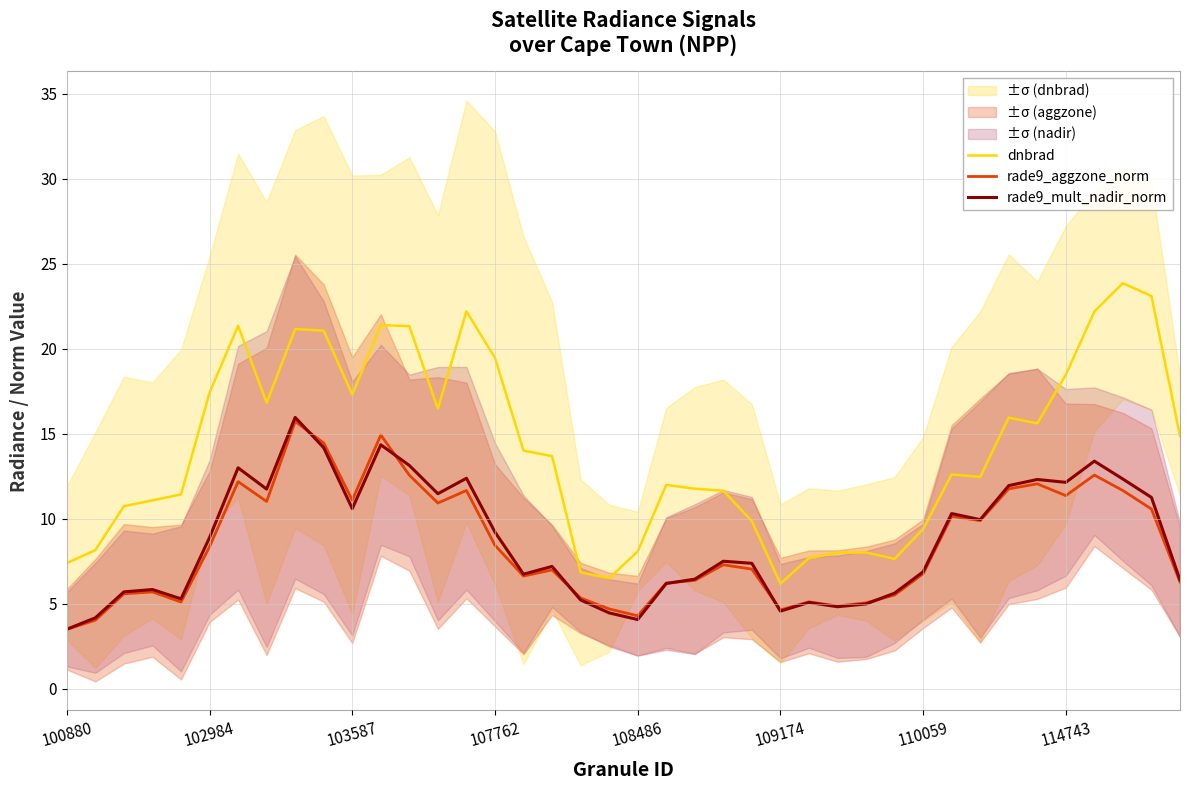

Does the chart have visible grid lines?

Yes